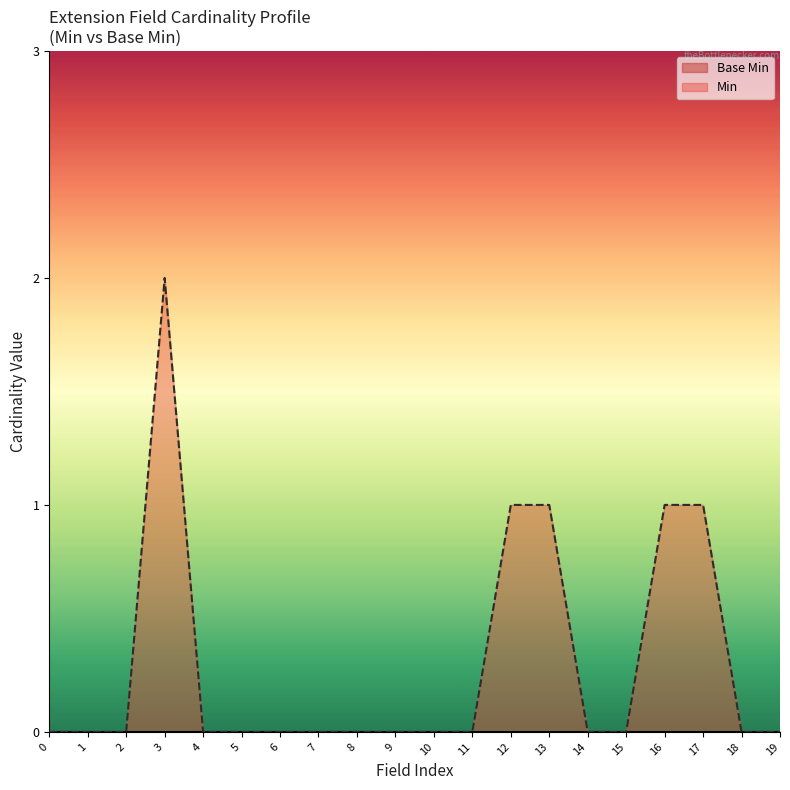

How many values in Min are above zero?

5